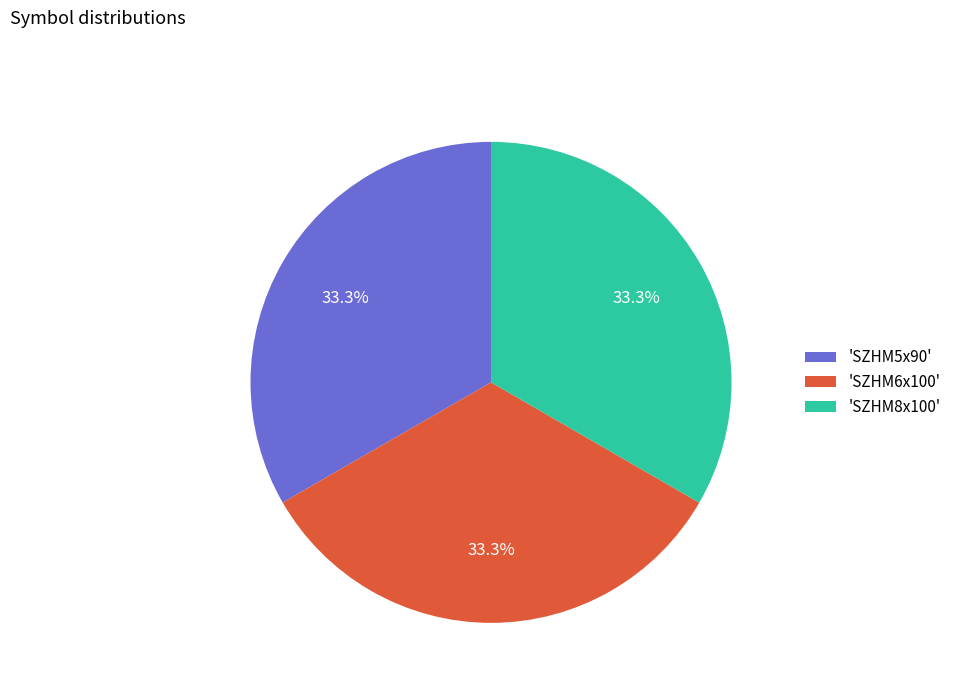

How many slices are in this pie chart?

3